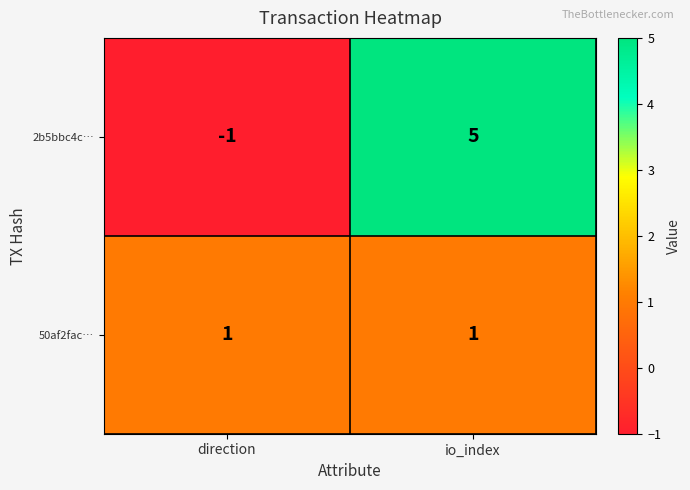

How many series are shown in this chart?

2